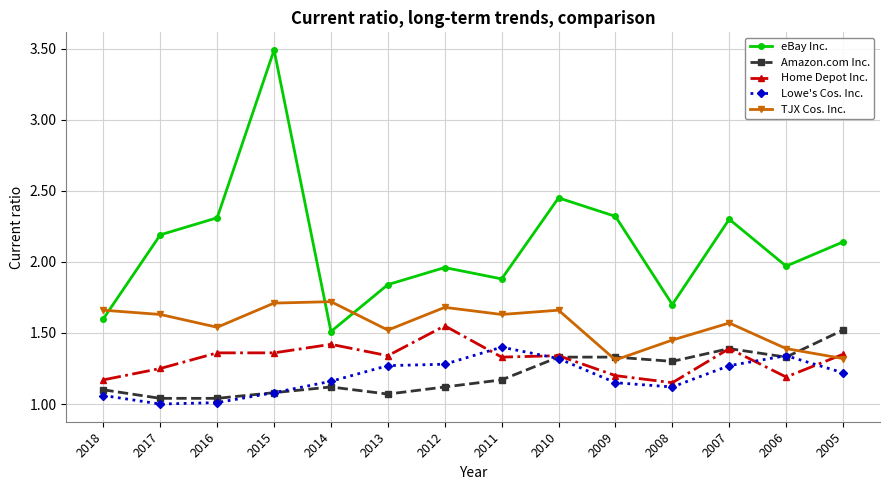

Which series changed the most between 2012 and 2011?

Home Depot Inc.